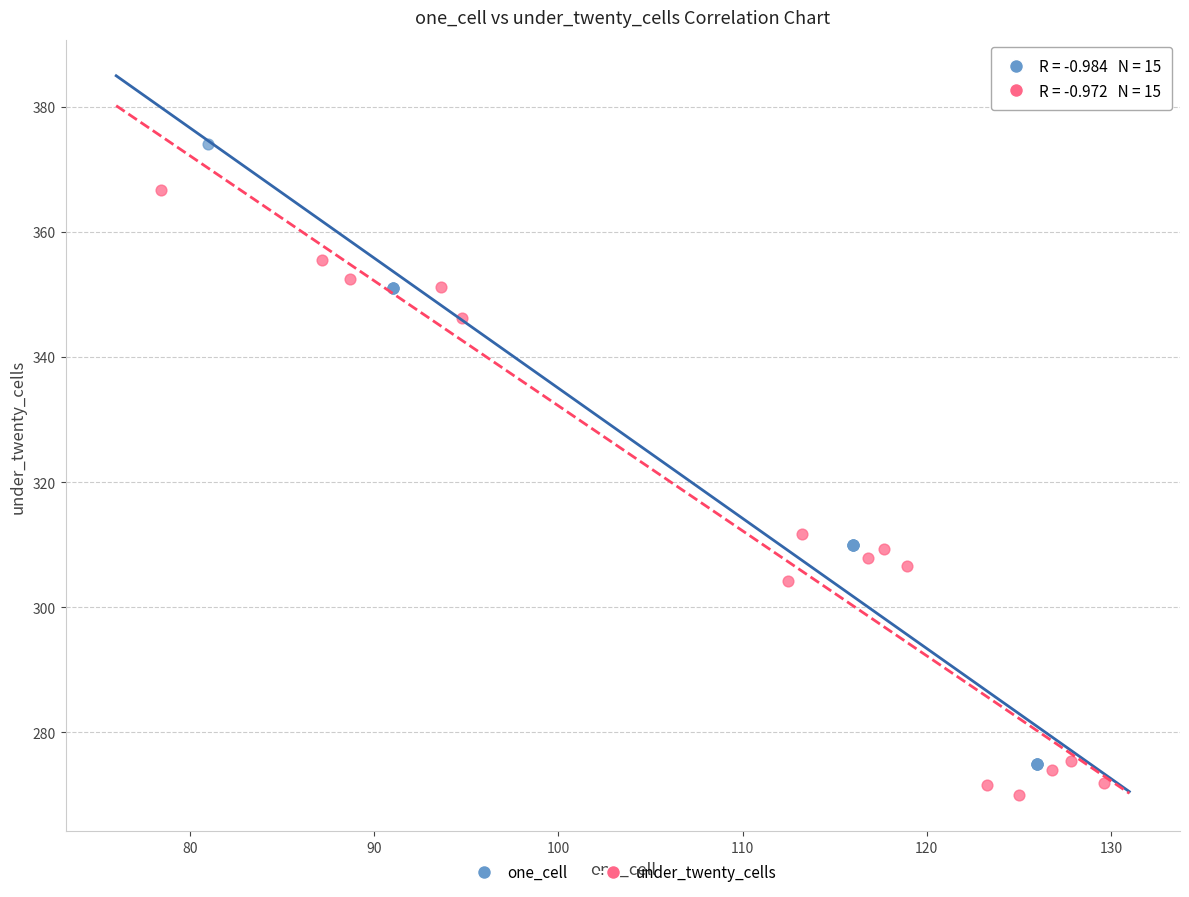

What are all the series names shown in the legend?

one_cell, under_twenty_cells